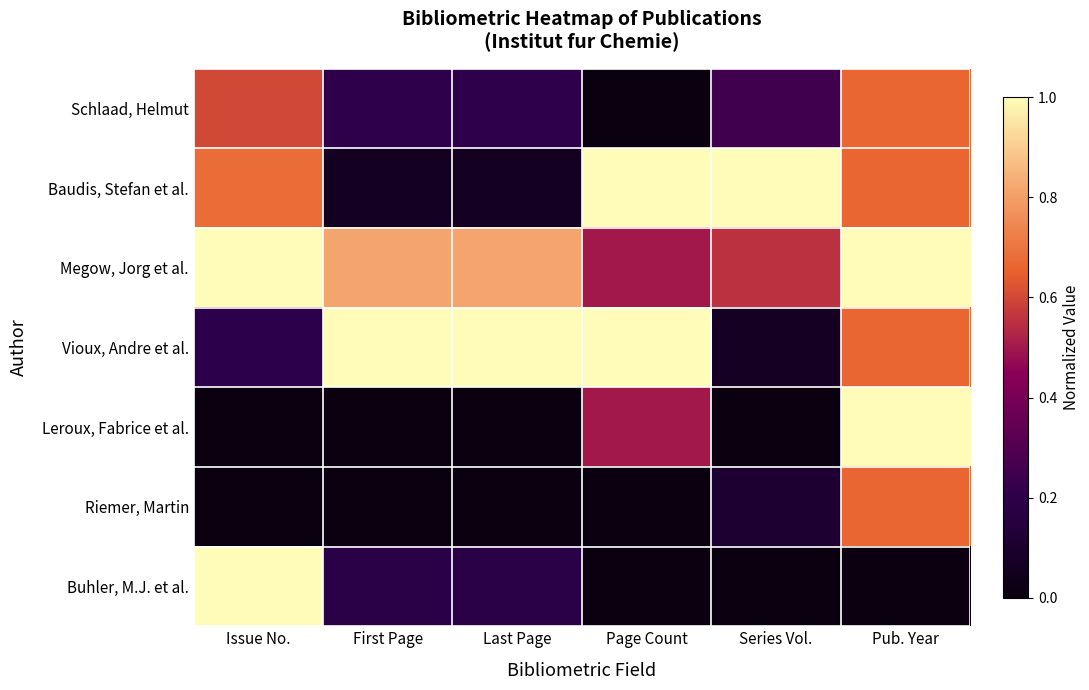

How many categories are shown in the chart?

6